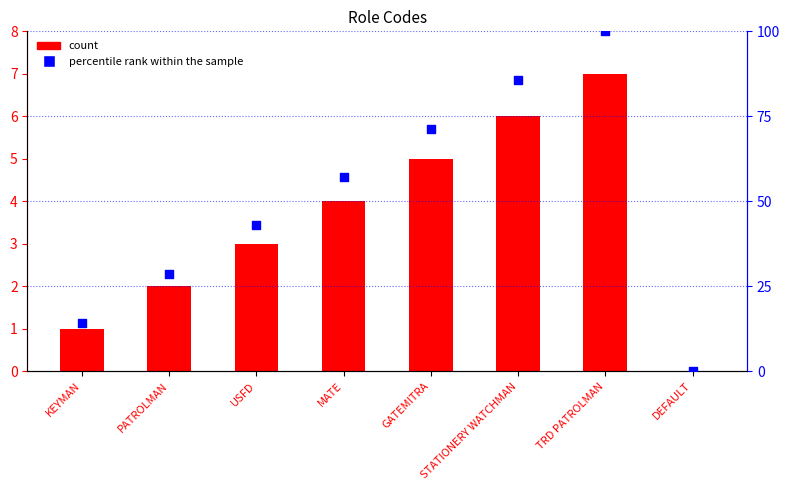

Which series reaches the minimum Y coordinate?

count